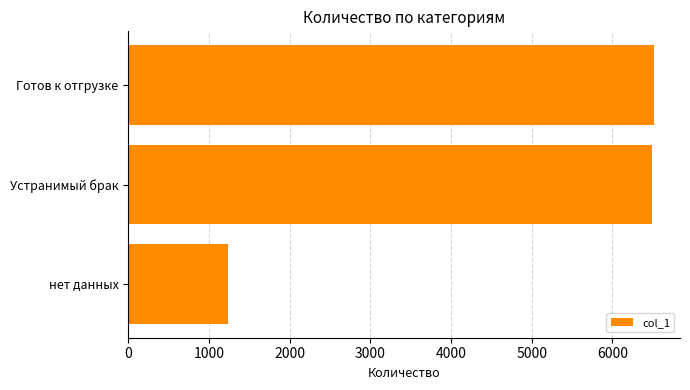

Does the chart contain any negative values?

No